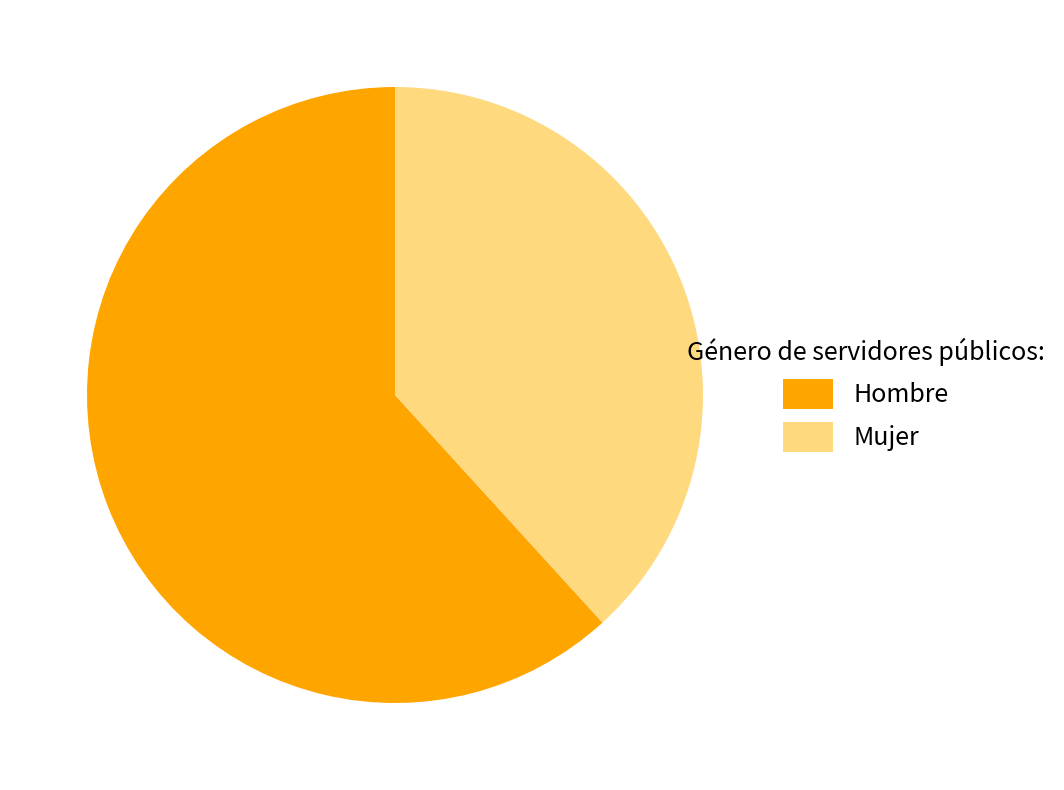

To the nearest percent, what is the difference between the Mujer and Hombre slice percentages?

24%